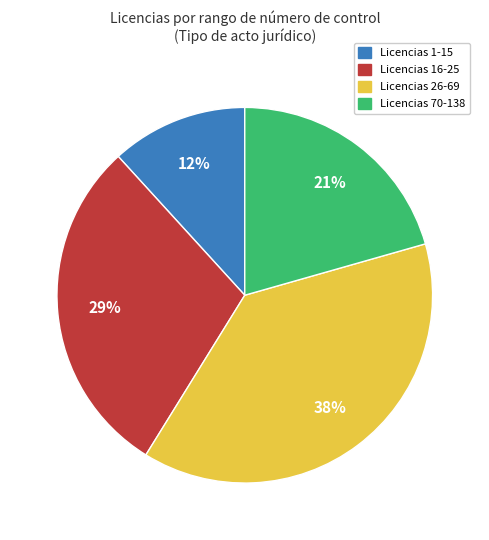

How many slices are in this pie chart?

4